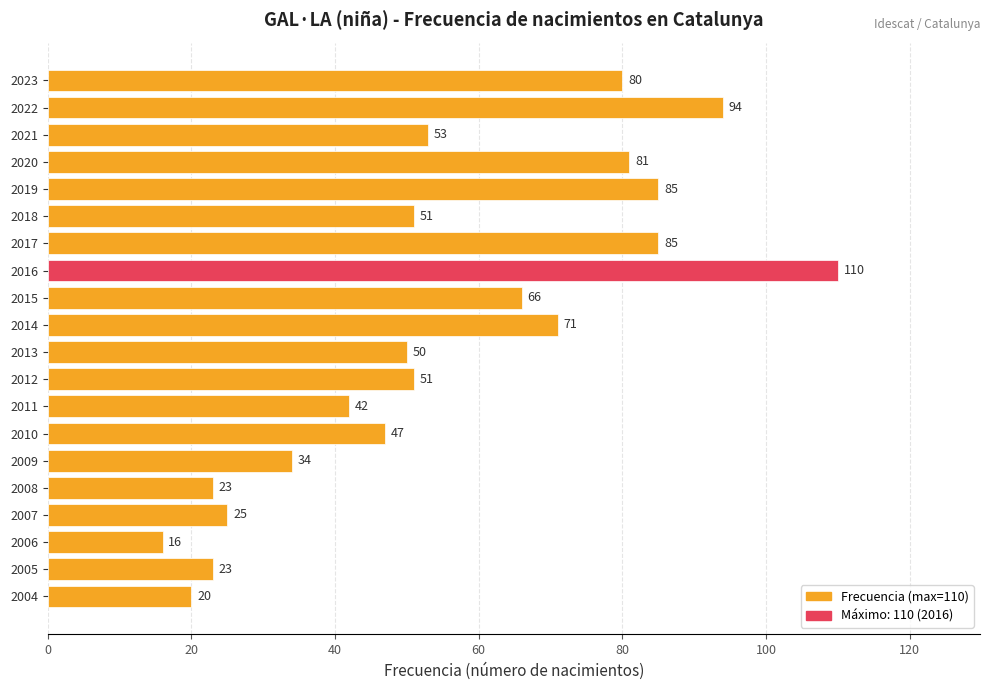

The value at 2010 is 47. True or false?

True